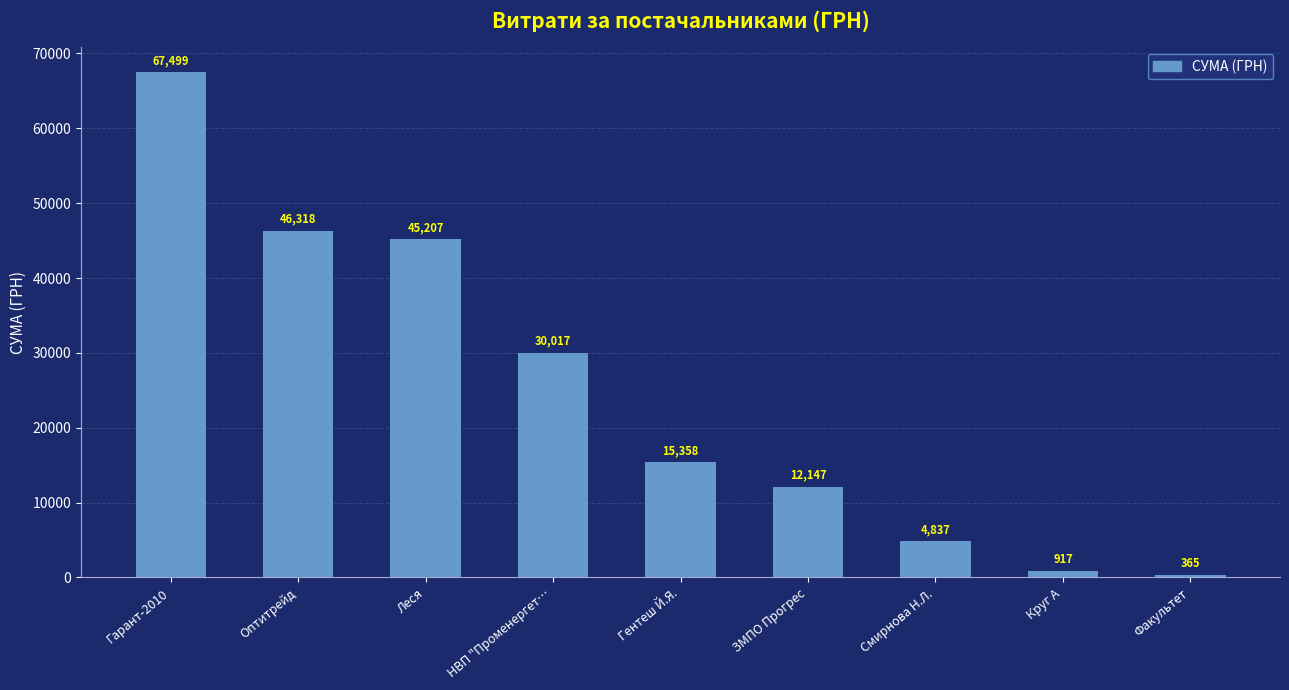

List the labels in order of value, largest first.

Гарант-2010, Оптитрейд, Леся, НВП "Променергет…, Гентеш Й.Я., ЗМПО Прогрес, Смирнова Н.Л., Круг А, Факультет